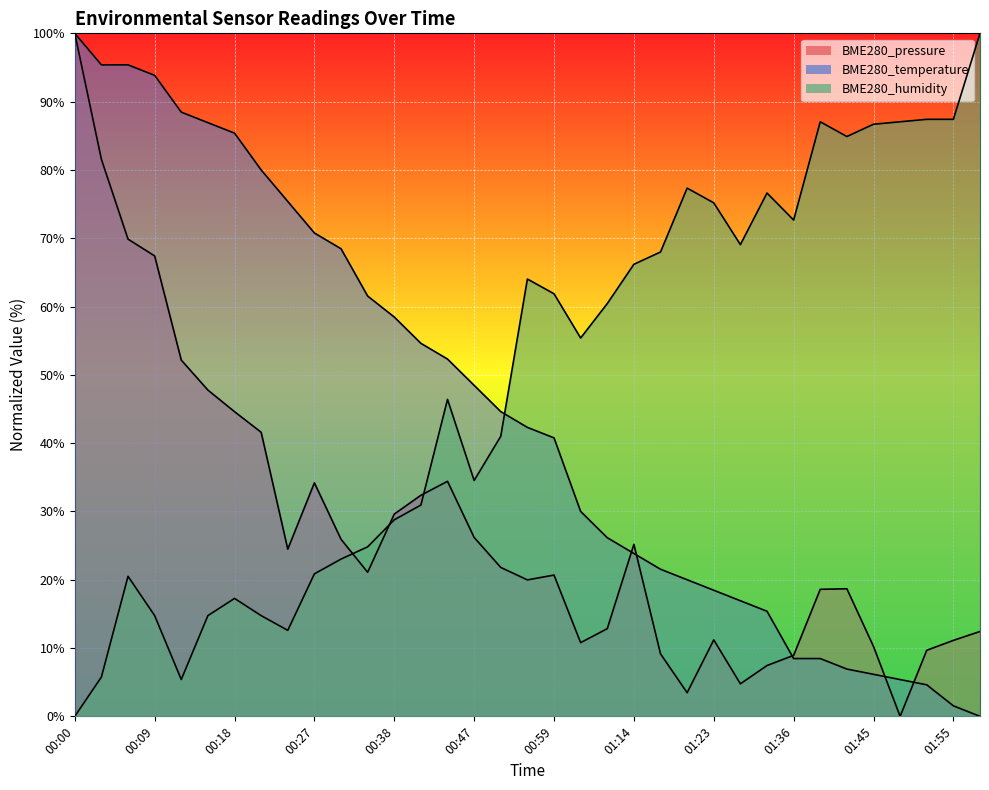

Reading left to right, what are all the values shown in this chart?

BME280_pressure: 100.0	81.5	69.9	67.4	52.2	47.8	44.6	41.6	24.5	34.2	25.9	21.1	29.6	32.4	34.4	26.2	21.8	20.0	20.7	10.8	12.8	25.2	9.2	3.5	11.2	4.8	7.4	8.9	18.6	18.7	10.2	0.0	9.7	11.1	12.4
BME280_temperature: 100.0	95.4	95.4	93.8	88.5	86.9	85.4	80.0	75.4	70.8	68.5	61.5	58.5	54.6	52.3	48.5	44.6	42.3	40.8	30.0	26.2	23.8	21.5	20.0	18.5	16.9	15.4	8.5	8.5	6.9	6.2	5.4	4.6	1.5	0.0
BME280_humidity: 0.0	5.8	20.5	14.7	5.4	14.7	17.3	14.7	12.6	20.9	23.0	24.8	28.8	30.9	46.4	34.5	41.0	64.0	61.9	55.4	60.4	66.2	68.0	77.3	75.2	69.1	76.6	72.7	87.1	84.9	86.7	87.1	87.4	87.4	100.0